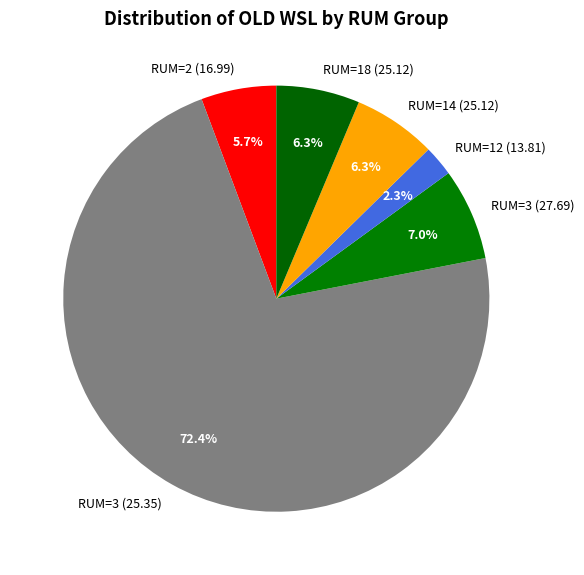

Combined, do RUM=18 (25.12) and RUM=3 (25.35) account for over 50%?

Yes